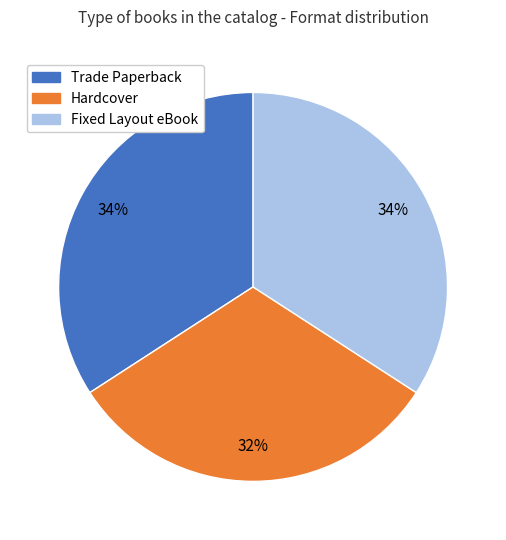

True or false: Fixed Layout eBook accounts for 34% of the total.

True